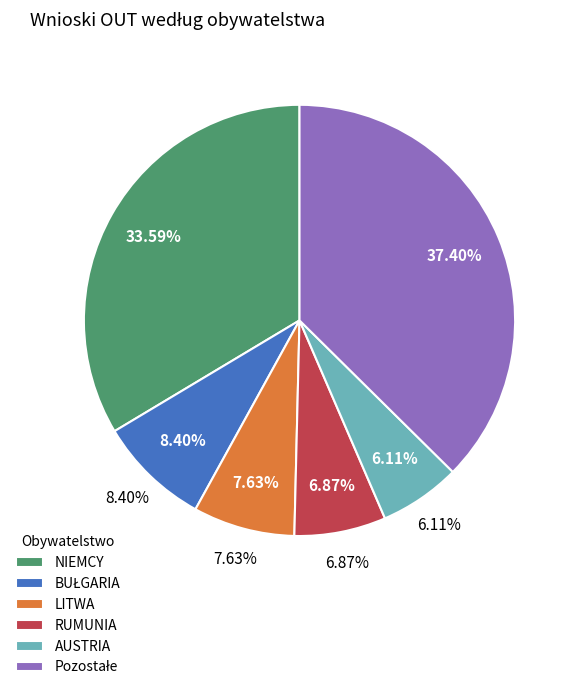

What is the ratio of the value at LITWA to the value at NIEMCY?

0.2